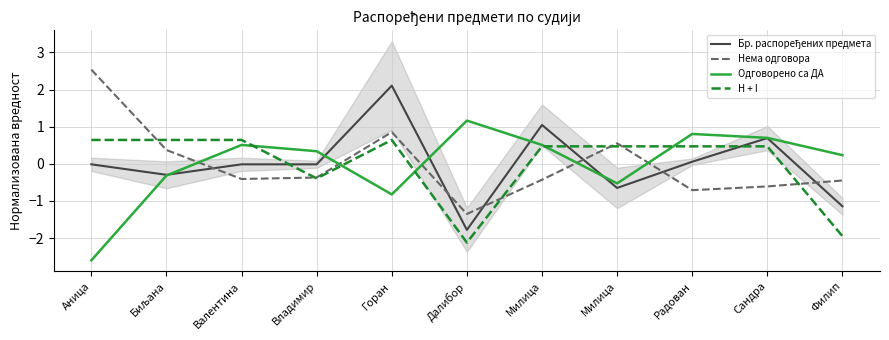

What is the highest value of the Нема одговора series?

2.5